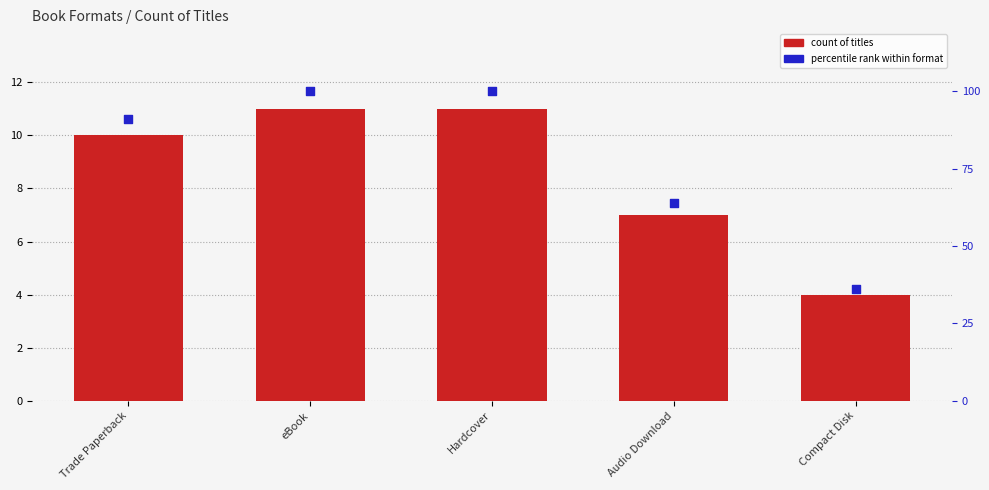

At which category is the sum across all series the highest?

eBook